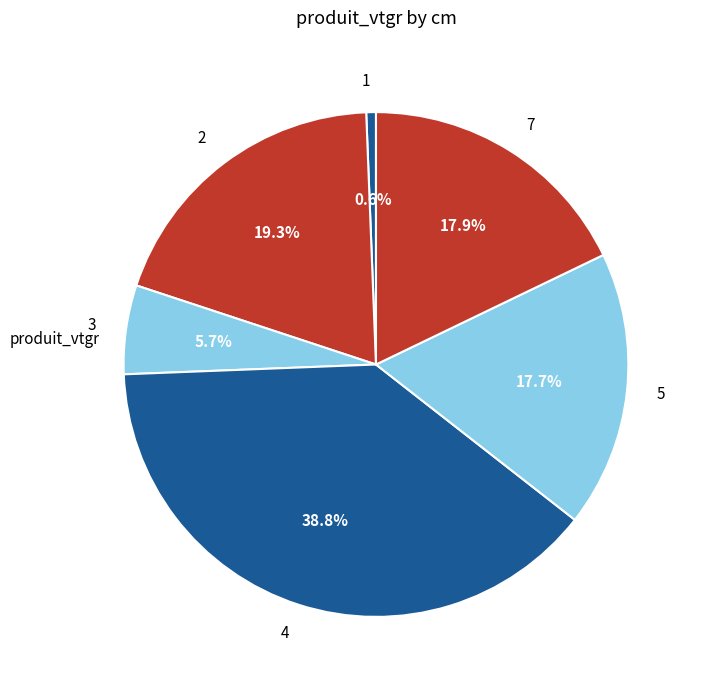

To the nearest percent, what is the difference between the 2 and 1 slice percentages?

19%